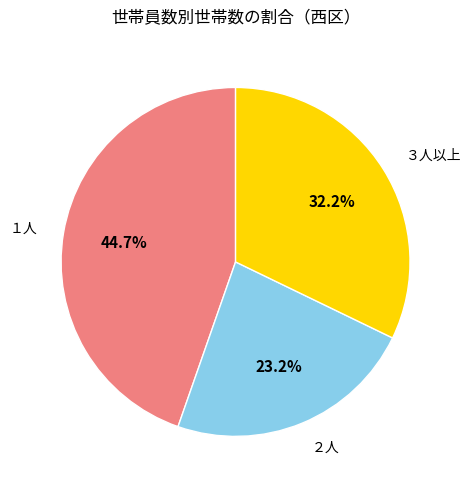

Which category has the smallest portion of the pie?

２人